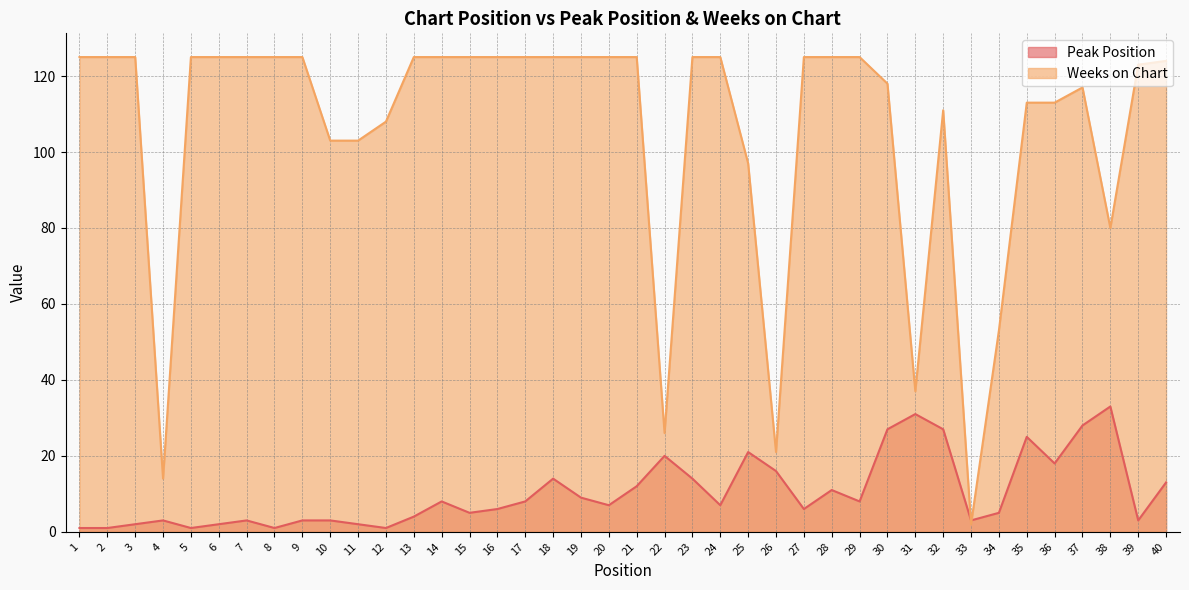

Reading left to right, list all the values displayed in this chart.

Peak Position: 1=1	2=1	3=2	4=3	5=1	6=2	7=3	8=1	9=3	10=3	11=2	12=1	13=4	14=8	15=5	16=6	17=8	18=14	19=9	20=7	21=12	22=20	23=14	24=7	25=21	26=16	27=6	28=11	29=8	30=27	31=31	32=27	33=3	34=5	35=25	36=18	37=28	38=33	39=3	40=13
Weeks on Chart: 1=125	2=125	3=125	4=14	5=125	6=125	7=125	8=125	9=125	10=103	11=103	12=108	13=125	14=125	15=125	16=125	17=125	18=125	19=125	20=125	21=125	22=26	23=125	24=125	25=97	26=21	27=125	28=125	29=125	30=118	31=37	32=111	33=2	34=53	35=113	36=113	37=117	38=80	39=123	40=124